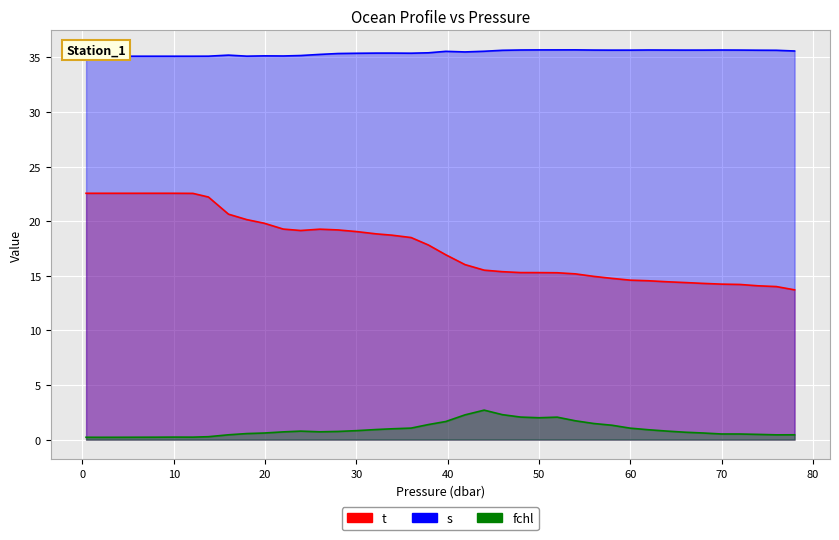

Which series has the largest total across all categories?

s